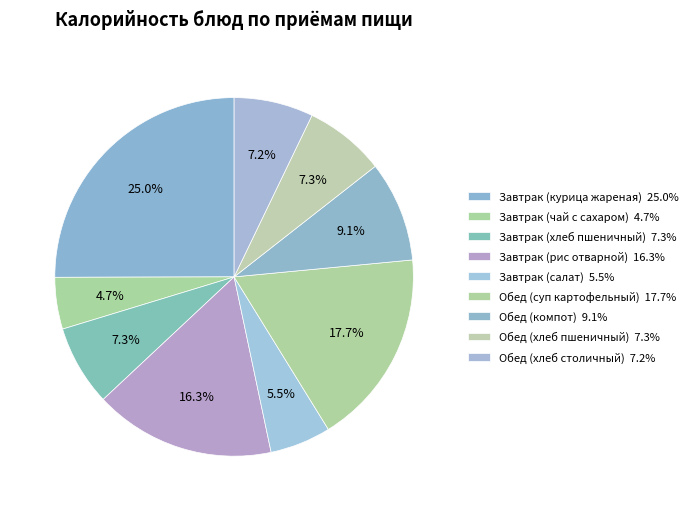

To the nearest percent, what is the average slice percentage?

11%